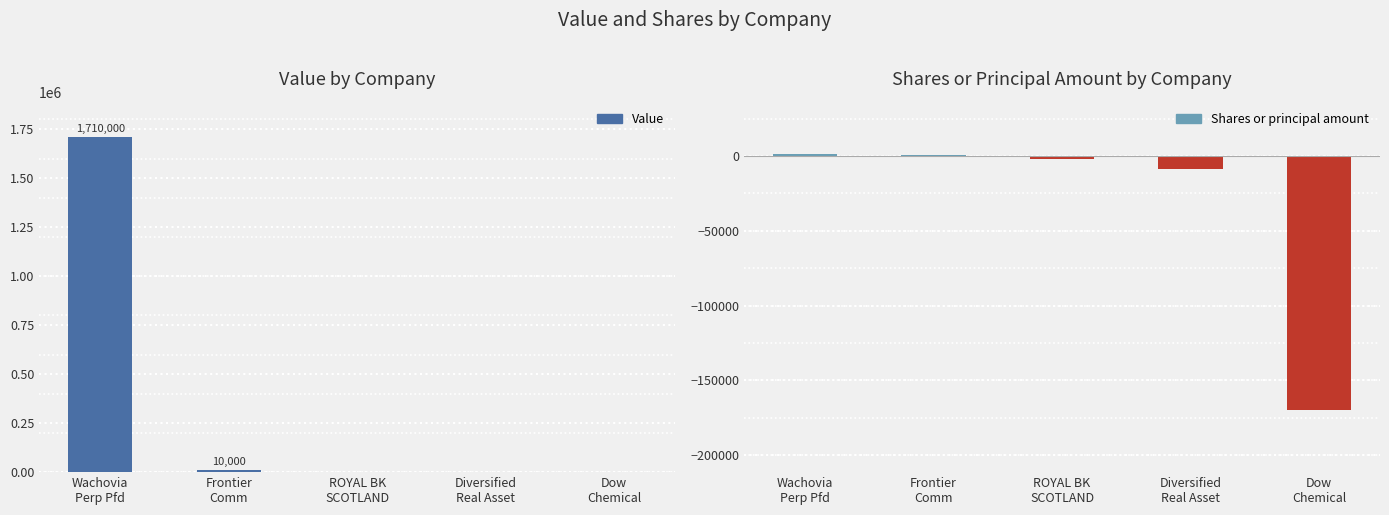

What position from the left is ROYAL BK
SCOTLAND?

3